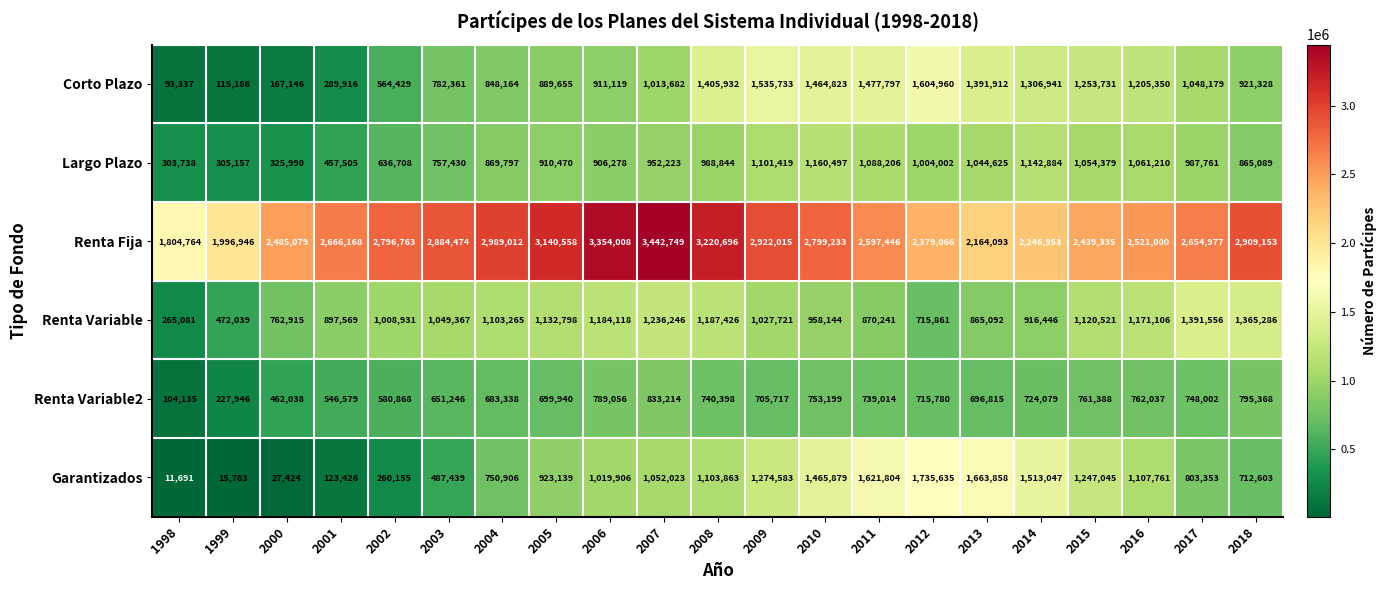

At which label does Renta Variable reach its peak?

2017